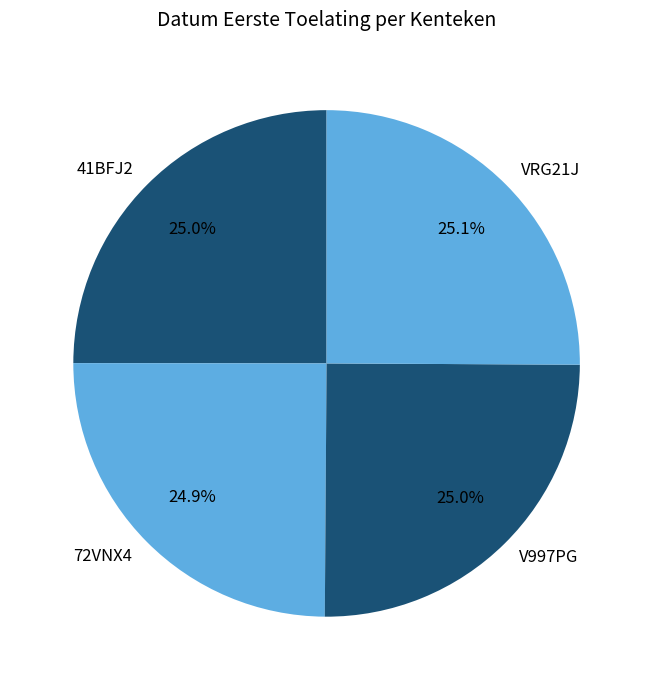

True or false: 72VNX4 accounts for 25% of the total.

True